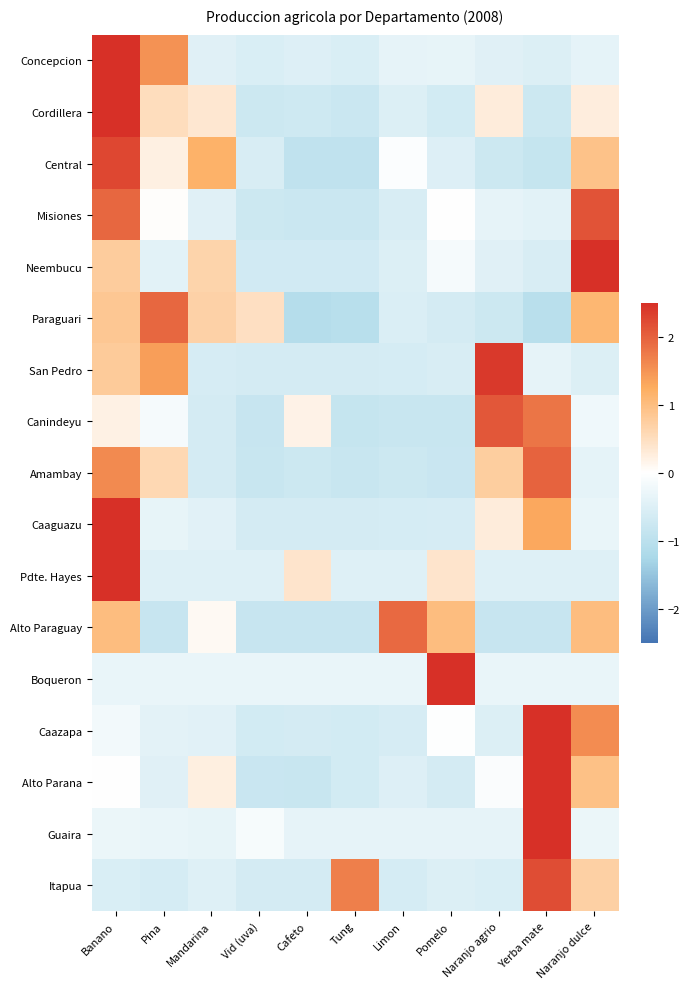

Reading left to right, what are all the values shown in this chart?

Concepcion: Banano=2.6	Pina=1.5	Mandarina=-0.5	Vid (uva)=-0.6	Cafeto=-0.5	Tung=-0.6	Limon=-0.4	Pomelo=-0.3	Naranjo agrio=-0.5	Yerba mate=-0.5	Naranjo dulce=-0.4
Cordillera: Banano=2.7	Pina=0.5	Mandarina=0.4	Vid (uva)=-0.8	Cafeto=-0.7	Tung=-0.8	Limon=-0.5	Pomelo=-0.7	Naranjo agrio=0.3	Yerba mate=-0.7	Naranjo dulce=0.3
Central: Banano=2.3	Pina=0.2	Mandarina=1.2	Vid (uva)=-0.6	Cafeto=-0.9	Tung=-0.9	Limon=-0.0	Pomelo=-0.5	Naranjo agrio=-0.8	Yerba mate=-0.8	Naranjo dulce=0.9
Misiones: Banano=2.0	Pina=0.0	Mandarina=-0.5	Vid (uva)=-0.8	Cafeto=-0.8	Tung=-0.8	Limon=-0.6	Pomelo=-0.0	Naranjo agrio=-0.4	Yerba mate=-0.4	Naranjo dulce=2.1
Neembucu: Banano=0.8	Pina=-0.4	Mandarina=0.7	Vid (uva)=-0.7	Cafeto=-0.7	Tung=-0.7	Limon=-0.5	Pomelo=-0.1	Naranjo agrio=-0.5	Yerba mate=-0.6	Naranjo dulce=2.8
Paraguari: Banano=0.9	Pina=1.9	Mandarina=0.7	Vid (uva)=0.5	Cafeto=-1.1	Tung=-1.1	Limon=-0.5	Pomelo=-0.6	Naranjo agrio=-0.7	Yerba mate=-1.0	Naranjo dulce=1.1
San Pedro: Banano=0.8	Pina=1.4	Mandarina=-0.6	Vid (uva)=-0.6	Cafeto=-0.6	Tung=-0.6	Limon=-0.6	Pomelo=-0.6	Naranjo agrio=2.4	Yerba mate=-0.4	Naranjo dulce=-0.5
Canindeyu: Banano=0.2	Pina=-0.1	Mandarina=-0.6	Vid (uva)=-0.8	Cafeto=0.2	Tung=-0.8	Limon=-0.8	Pomelo=-0.8	Naranjo agrio=2.1	Yerba mate=1.8	Naranjo dulce=-0.2
Amambay: Banano=1.6	Pina=0.6	Mandarina=-0.6	Vid (uva)=-0.8	Cafeto=-0.8	Tung=-0.8	Limon=-0.8	Pomelo=-0.8	Naranjo agrio=0.8	Yerba mate=2.0	Naranjo dulce=-0.4
Caaguazu: Banano=2.6	Pina=-0.3	Mandarina=-0.4	Vid (uva)=-0.6	Cafeto=-0.6	Tung=-0.6	Limon=-0.6	Pomelo=-0.6	Naranjo agrio=0.3	Yerba mate=1.3	Naranjo dulce=-0.3
Pdte. Hayes: Banano=3.0	Pina=-0.5	Mandarina=-0.5	Vid (uva)=-0.5	Cafeto=0.4	Tung=-0.5	Limon=-0.5	Pomelo=0.4	Naranjo agrio=-0.5	Yerba mate=-0.5	Naranjo dulce=-0.5
Alto Paraguay: Banano=1.0	Pina=-0.8	Mandarina=0.1	Vid (uva)=-0.8	Cafeto=-0.8	Tung=-0.8	Limon=1.9	Pomelo=1.0	Naranjo agrio=-0.8	Yerba mate=-0.8	Naranjo dulce=1.0
Boqueron: Banano=-0.3	Pina=-0.3	Mandarina=-0.3	Vid (uva)=-0.3	Cafeto=-0.3	Tung=-0.3	Limon=-0.3	Pomelo=3.2	Naranjo agrio=-0.3	Yerba mate=-0.3	Naranjo dulce=-0.3
Caazapa: Banano=-0.2	Pina=-0.4	Mandarina=-0.4	Vid (uva)=-0.7	Cafeto=-0.6	Tung=-0.6	Limon=-0.6	Pomelo=-0.0	Naranjo agrio=-0.5	Yerba mate=2.5	Naranjo dulce=1.6
Alto Parana: Banano=-0.0	Pina=-0.5	Mandarina=0.2	Vid (uva)=-0.8	Cafeto=-0.8	Tung=-0.7	Limon=-0.5	Pomelo=-0.6	Naranjo agrio=-0.1	Yerba mate=2.7	Naranjo dulce=1.0
Guaira: Banano=-0.3	Pina=-0.3	Mandarina=-0.3	Vid (uva)=-0.1	Cafeto=-0.4	Tung=-0.4	Limon=-0.4	Pomelo=-0.4	Naranjo agrio=-0.4	Yerba mate=3.2	Naranjo dulce=-0.3
Itapua: Banano=-0.6	Pina=-0.6	Mandarina=-0.5	Vid (uva)=-0.6	Cafeto=-0.6	Tung=1.7	Limon=-0.6	Pomelo=-0.5	Naranjo agrio=-0.6	Yerba mate=2.2	Naranjo dulce=0.7